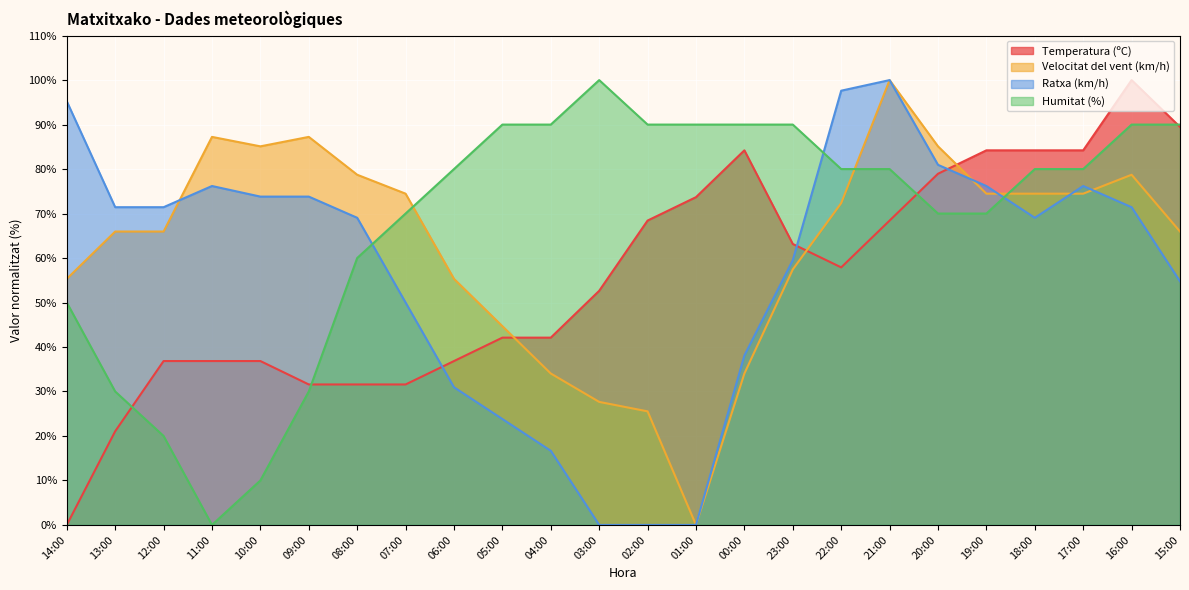

How many series are shown in this chart?

4